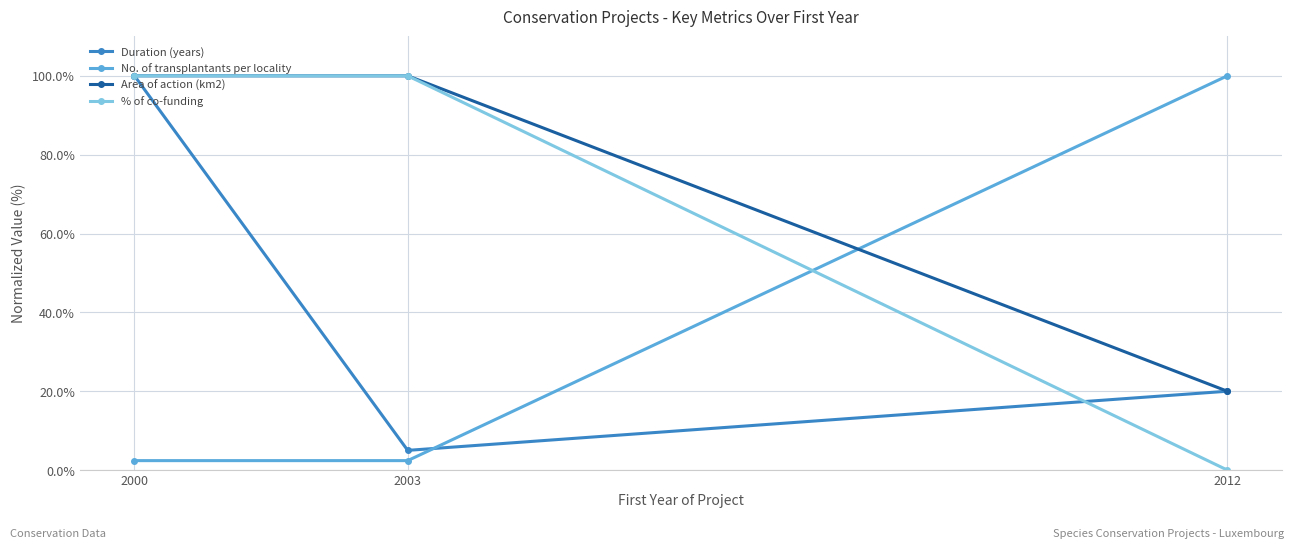

The value of % of co-funding at 2003 is 100.0. True or false?

True